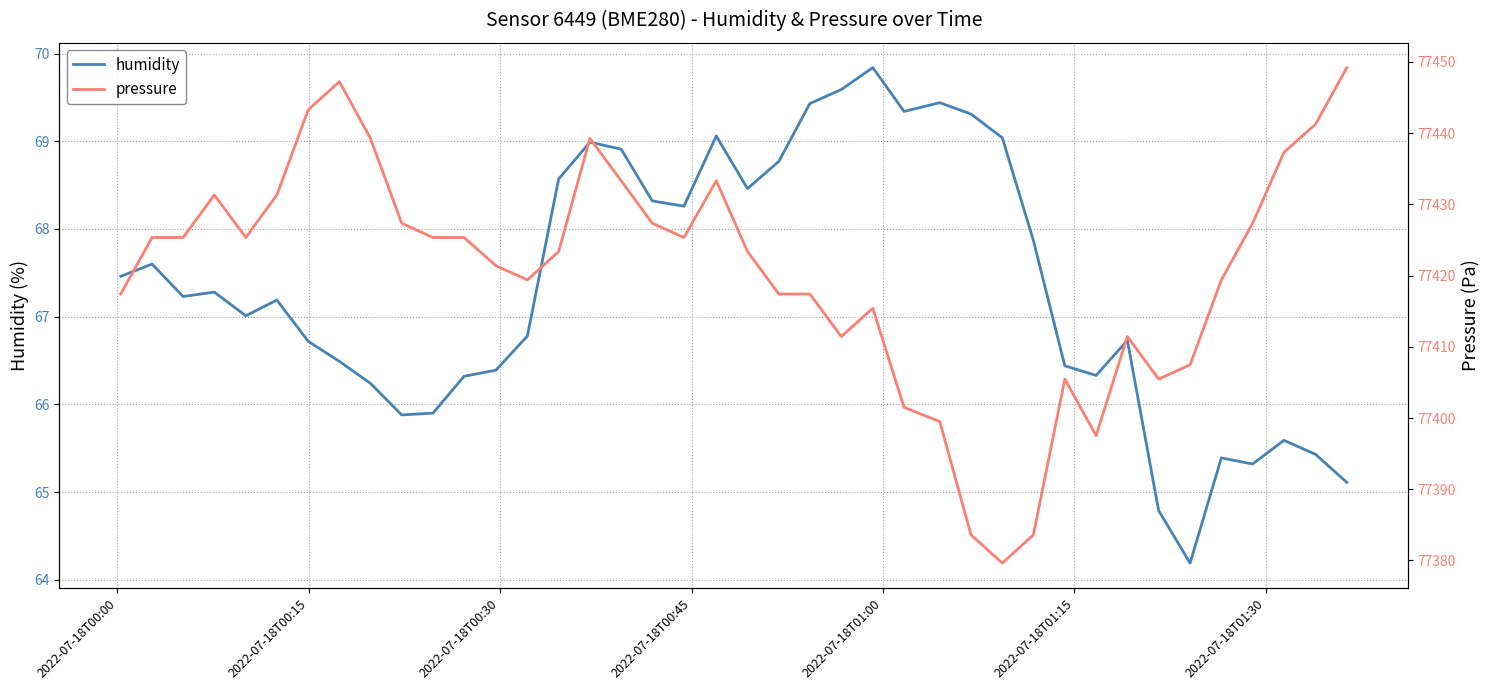

What is the value of the pressure point at the 38th from the left?

77437.3